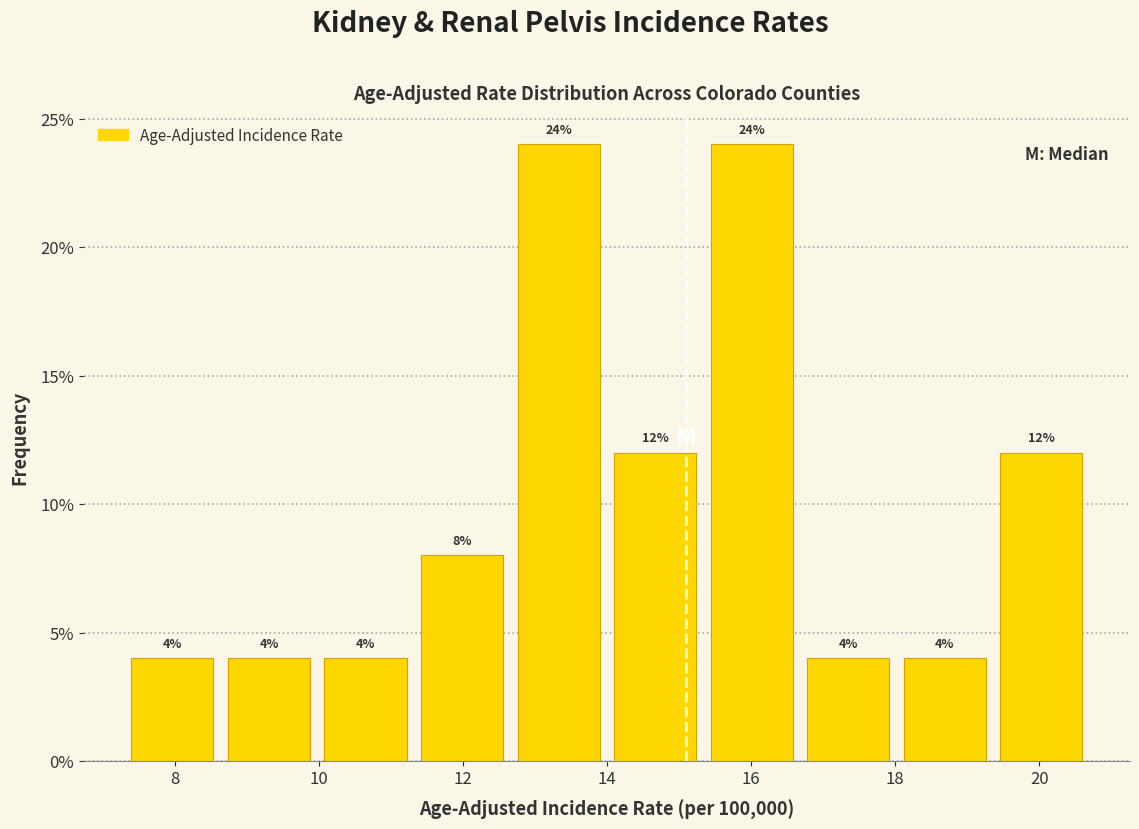

Reading left to right, list every bar in this chart as the range it spans on the x-axis followed by its height. The bar edges are not printed on the chart, so give them approximately, as read against the axis.

7.40 to 8.74: 4
8.74 to 10.08: 4
10.08 to 11.42: 4
11.42 to 12.76: 8
12.76 to 14.10: 24
14.10 to 15.44: 12
15.44 to 16.78: 24
16.78 to 18.12: 4
18.12 to 19.46: 4
19.46 to 20.80: 12